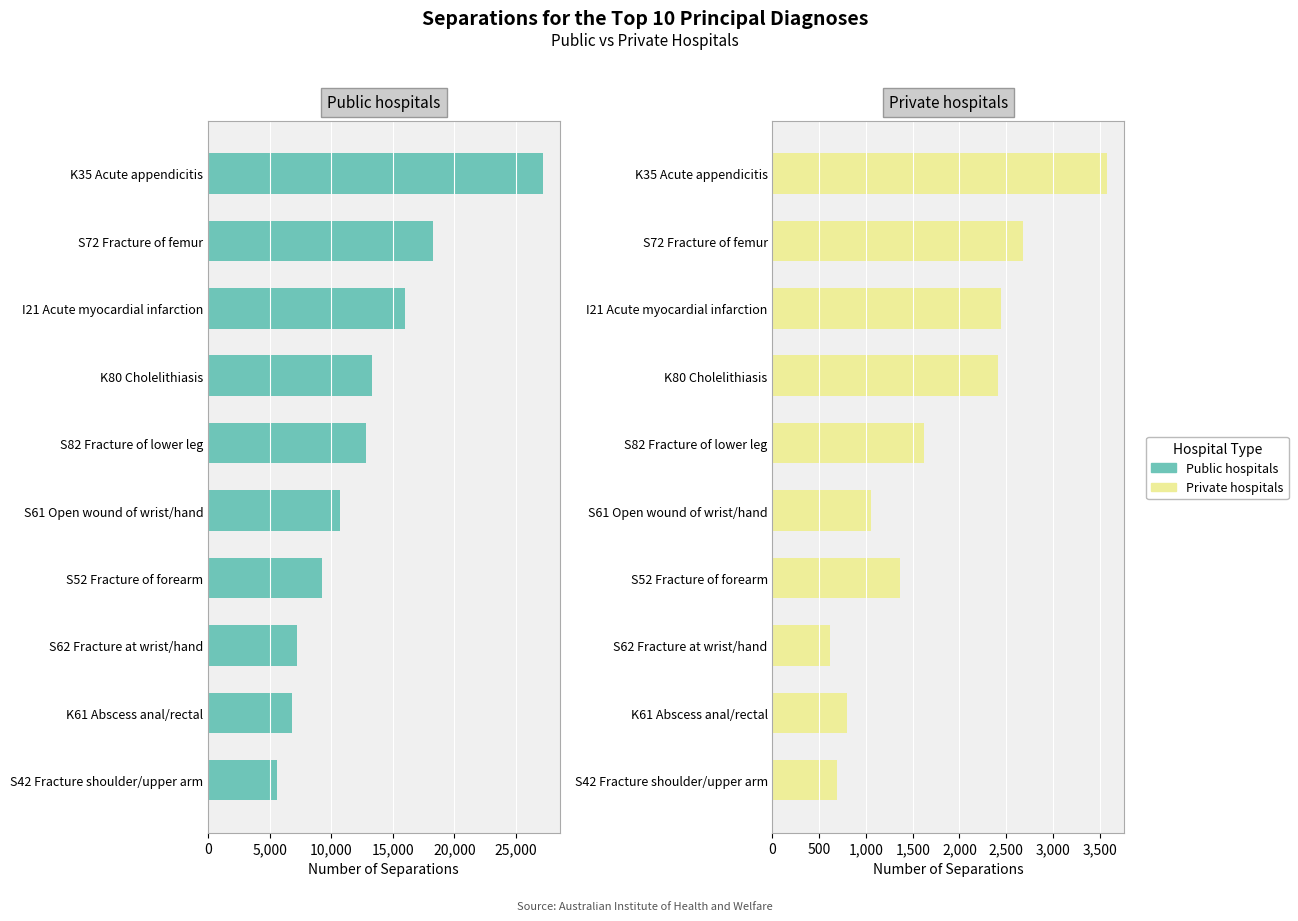

What is the difference between the second highest and second lowest values in the Public hospitals series?

11457